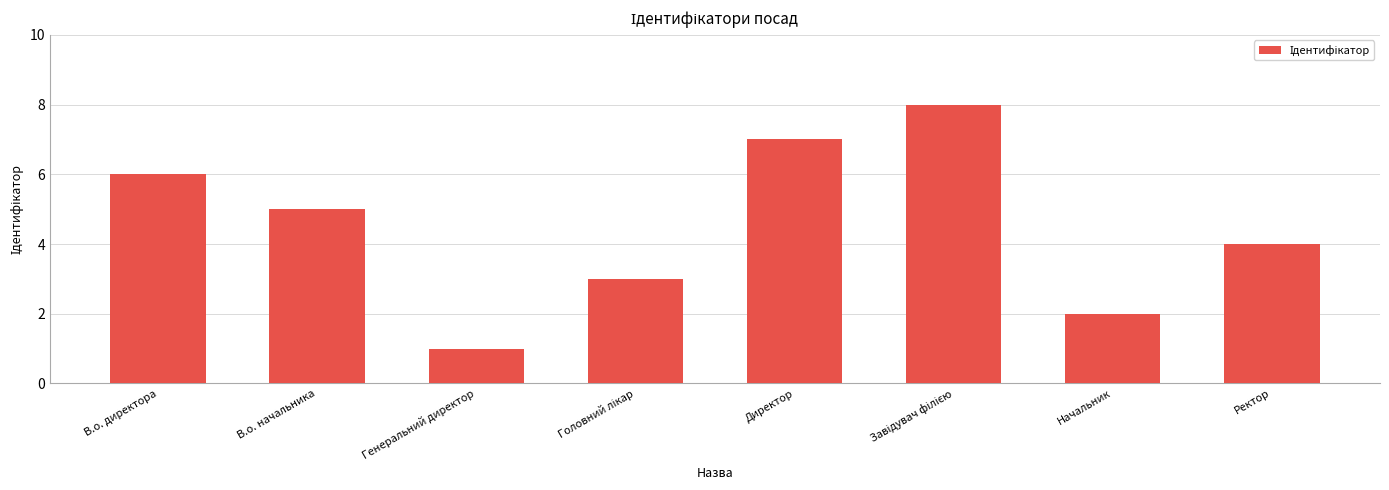

The value at В.о. директора is 6. True or false?

True